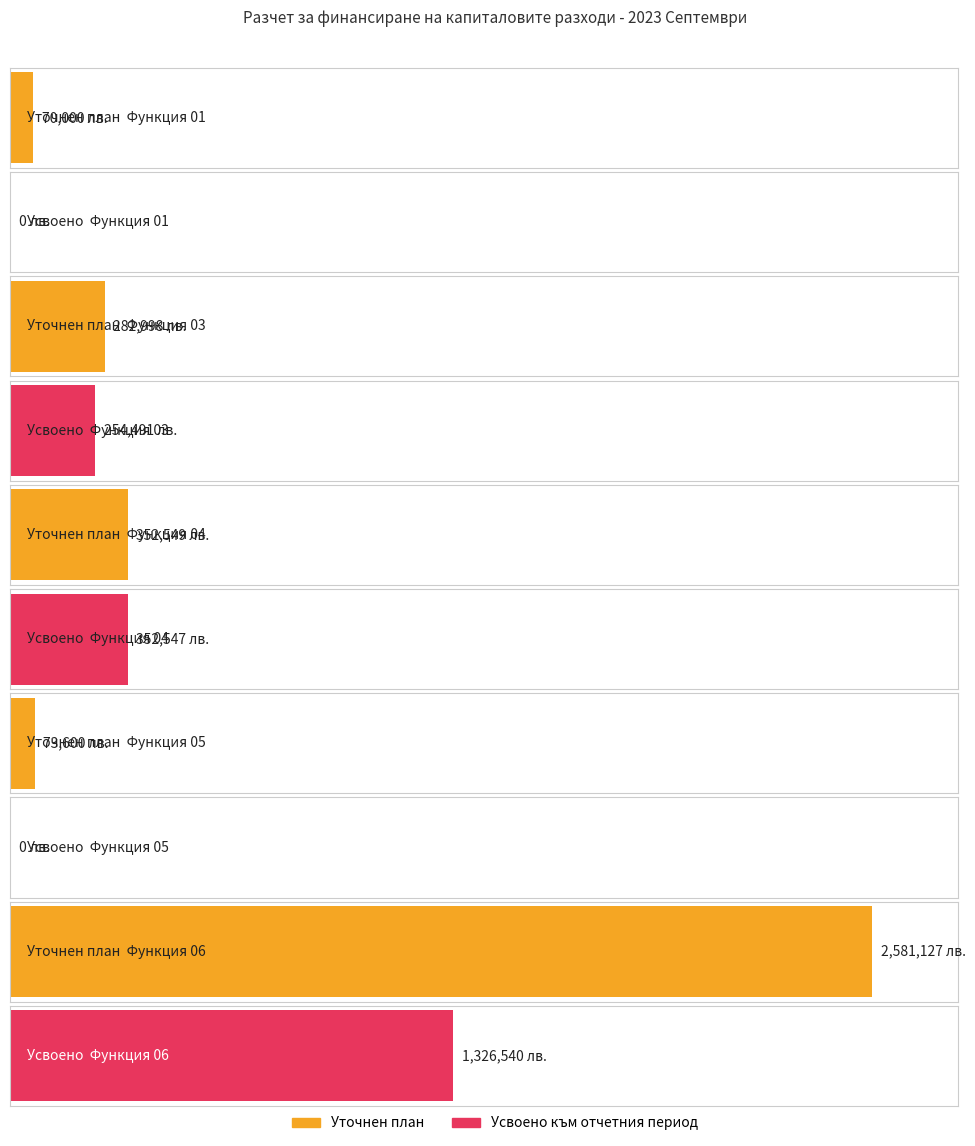

Reading left to right, list all the values displayed in this chart.

Уточнен план: 70000	282998	352549	73600	2581127
Усвоено към отчетния период: 0	254491	352547	0	1326540